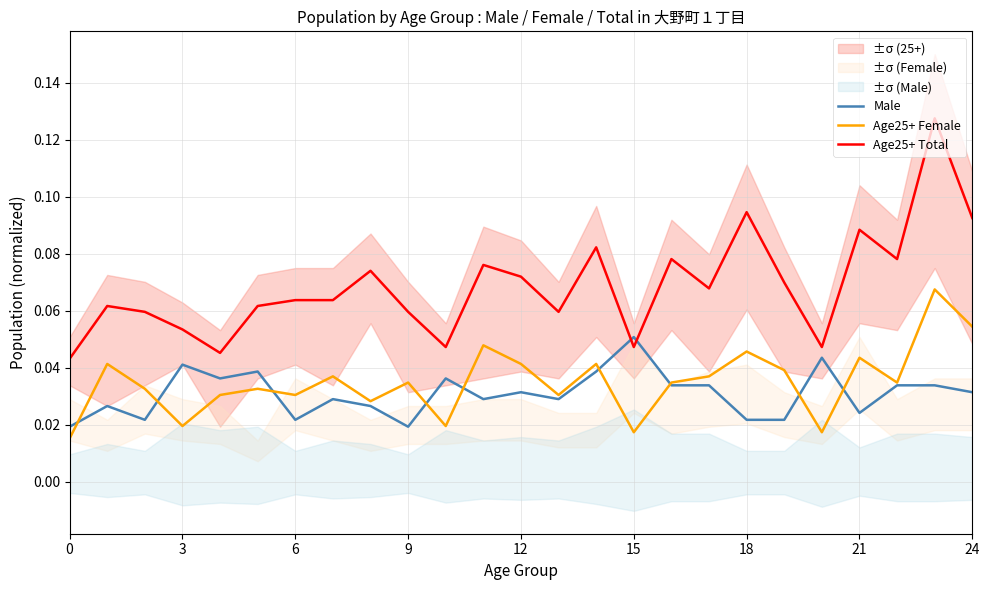

Which series ends up on top after the final intersection of Male and Age25+ Total?

Age25+ Total